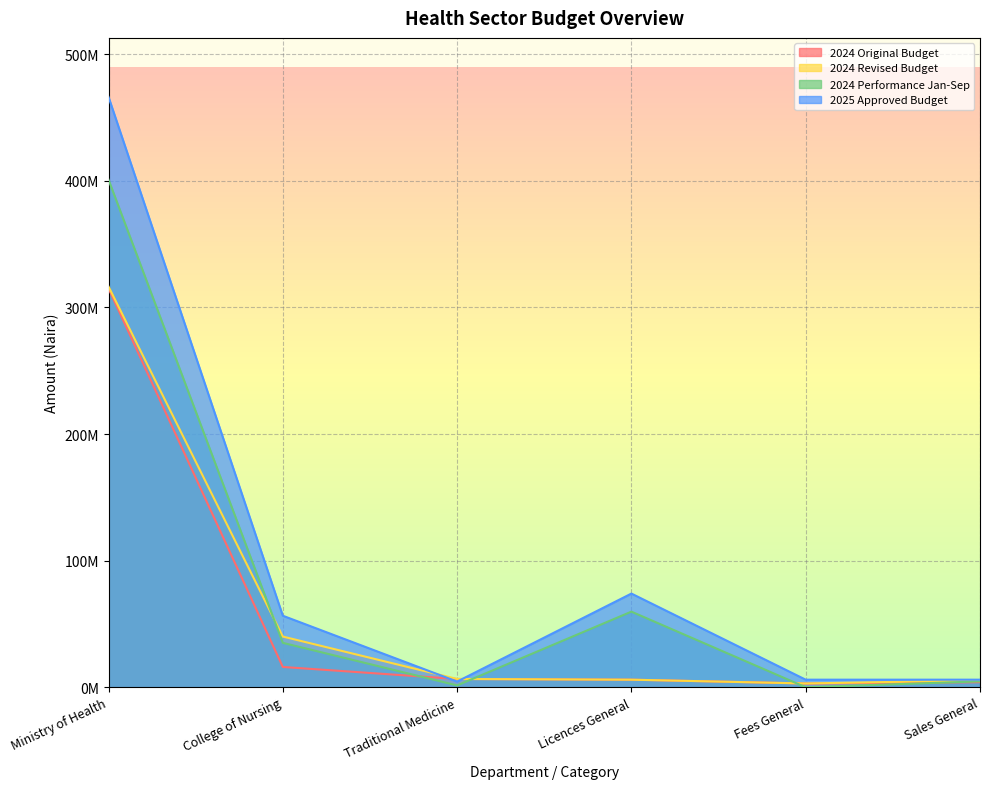

The value of 2024 Revised Budget at College of Nursing is 8353324.0. True or false?

False